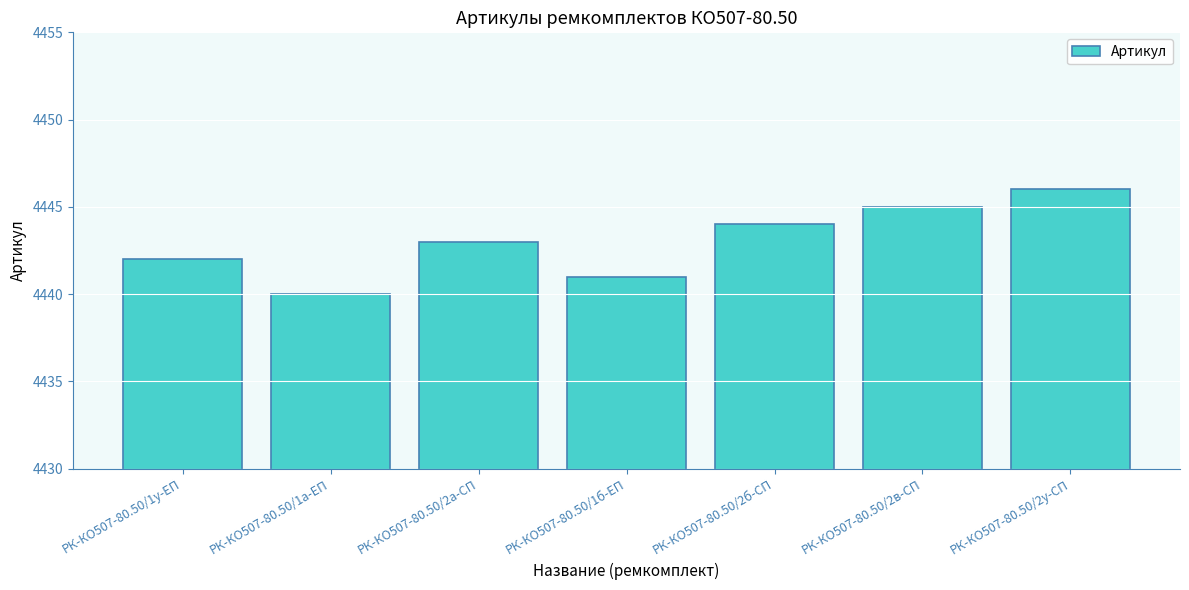

Is it true that the value at РК-КО507-80.50/2у-СП is 4446?

True